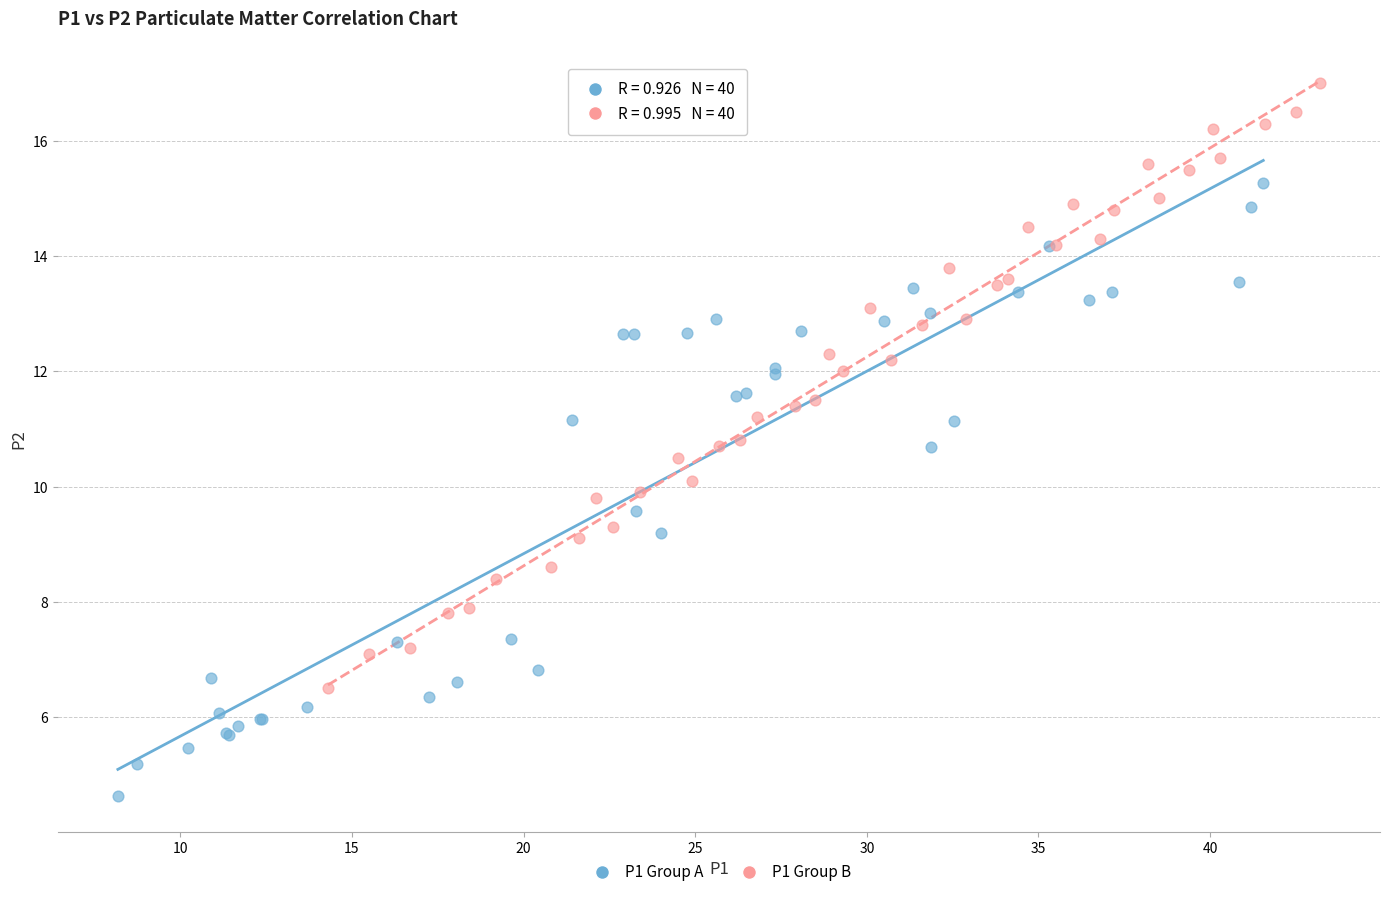

Which series reaches the minimum Y coordinate?

P1 Group A